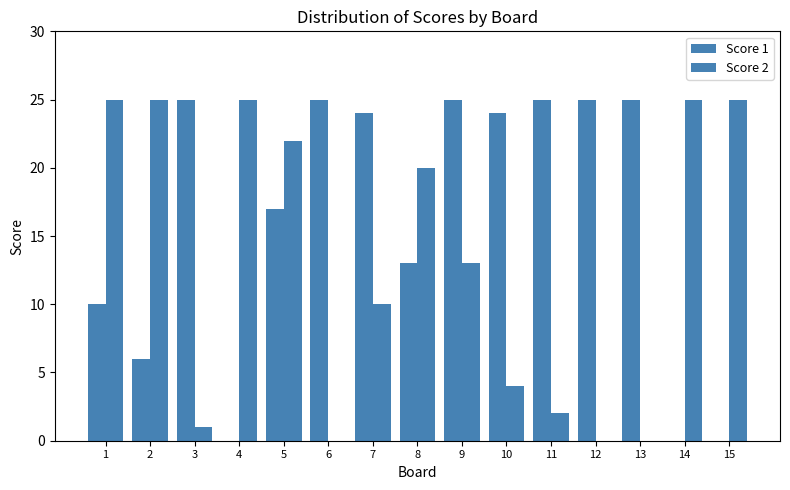

At which category is the sum across all series the highest?

5